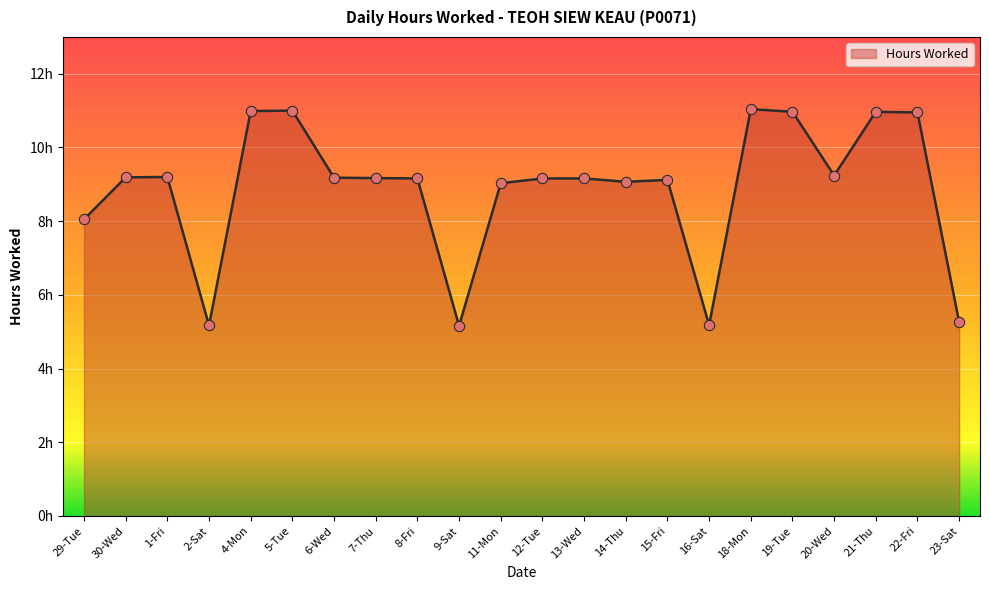

Does the chart have visible grid lines?

Yes